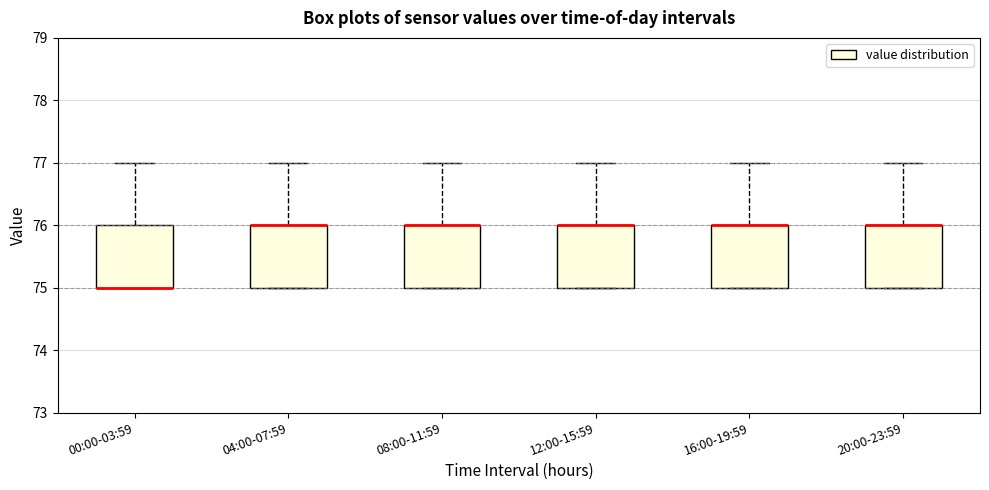

Reading left to right, read every box against the y-axis: the position of its median line, the range the box covers, and the ends of its whiskers. The values are not printed on the chart, so give them approximately, as read against the axis.

00:00-03:59: median 75 (drawn on the box's lower edge), box 75 to 76, whiskers 75 to 77
04:00-07:59: median 76 (drawn on the box's upper edge), box 75 to 76, whiskers 75 to 77
08:00-11:59: median 76 (drawn on the box's upper edge), box 75 to 76, whiskers 75 to 77
12:00-15:59: median 76 (drawn on the box's upper edge), box 75 to 76, whiskers 75 to 77
16:00-19:59: median 76 (drawn on the box's upper edge), box 75 to 76, whiskers 75 to 77
20:00-23:59: median 76 (drawn on the box's upper edge), box 75 to 76, whiskers 75 to 77